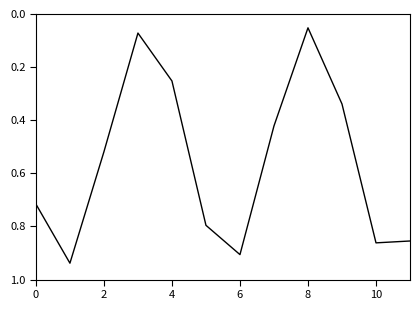

Reading left to right, what are all the values shown in this chart?

0.7	0.9	0.5	0.1	0.3	0.8	0.9	0.4	0.1	0.3	0.9	0.9